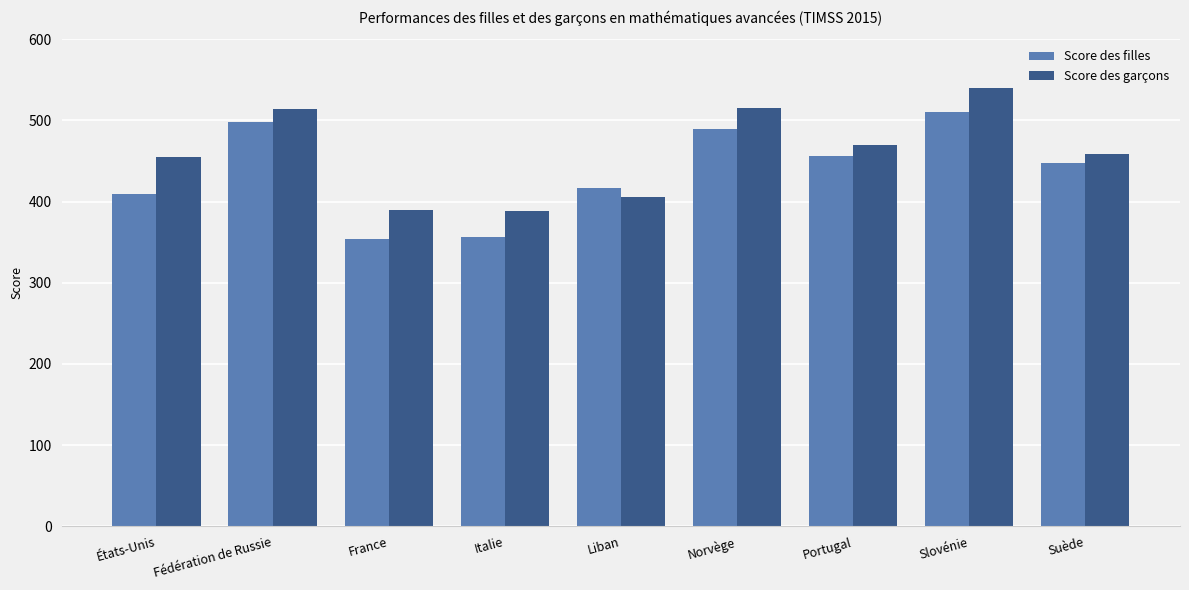

Where does the Score des filles series first go above 448?

Fédération de Russie